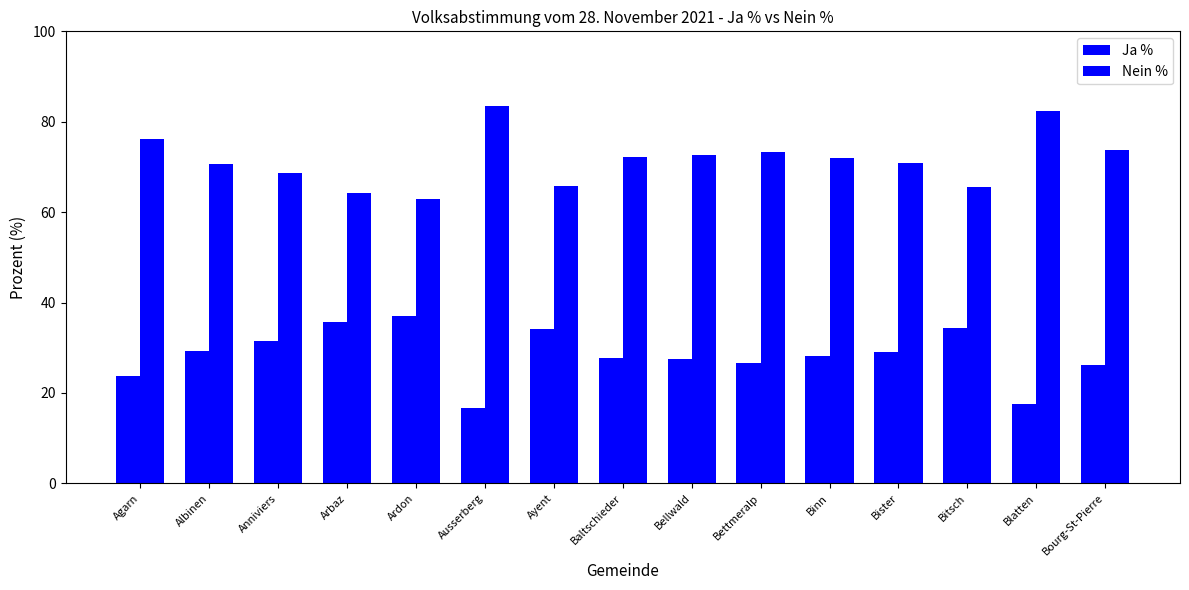

How many groups of bars are there?

15